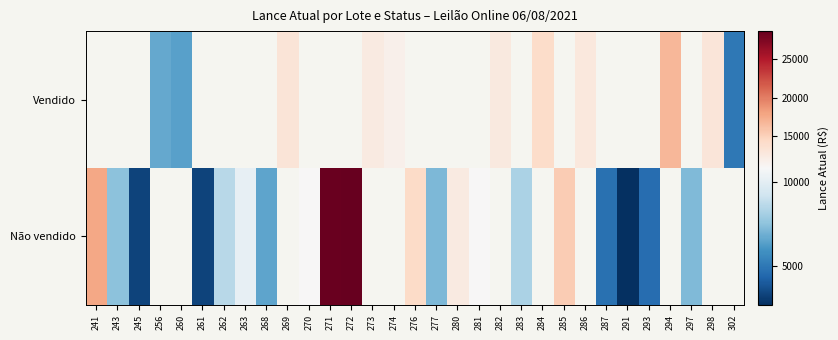

Read the Não vendido value at 243.

7500.0